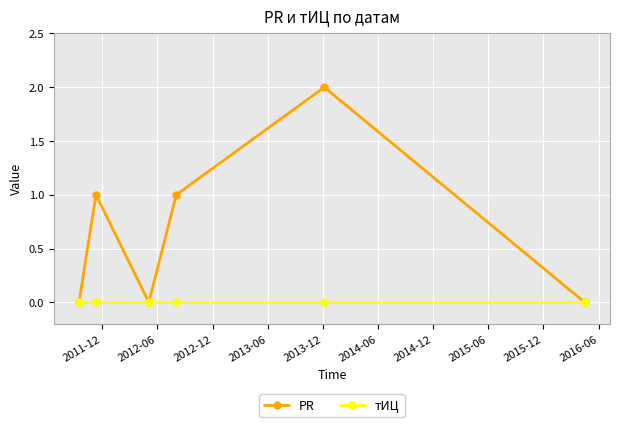

In PR, how many points are lower than both neighbors (excluding endpoints)?

1